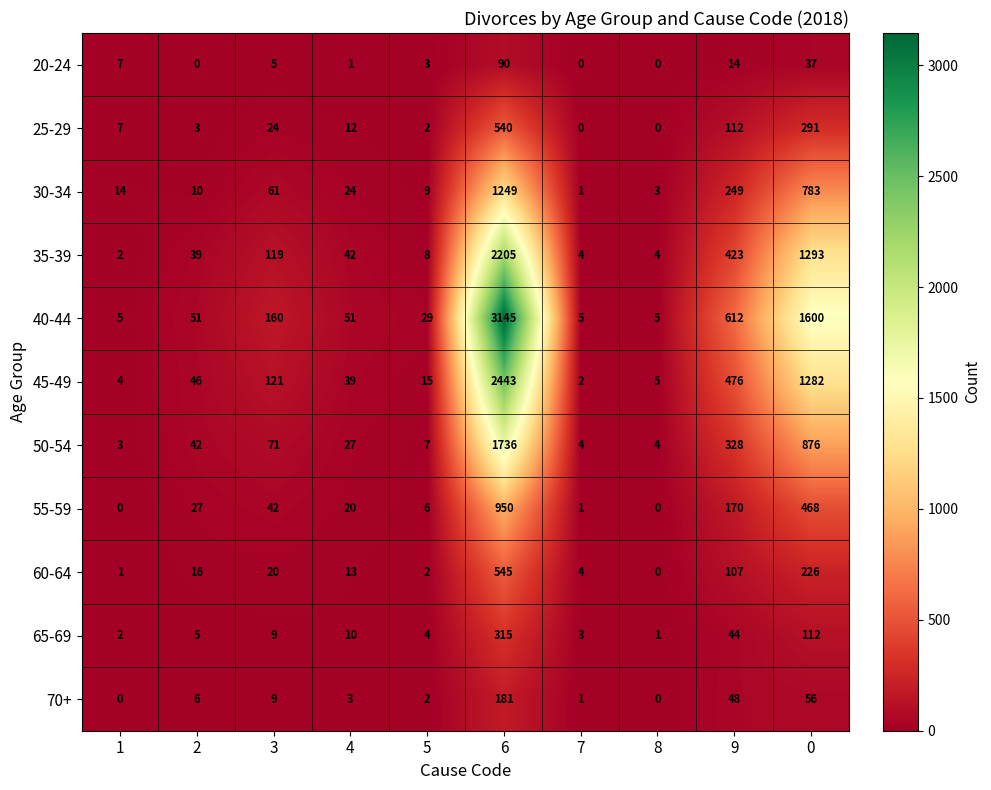

The value of 60-64 at 4 is 4. True or false?

False